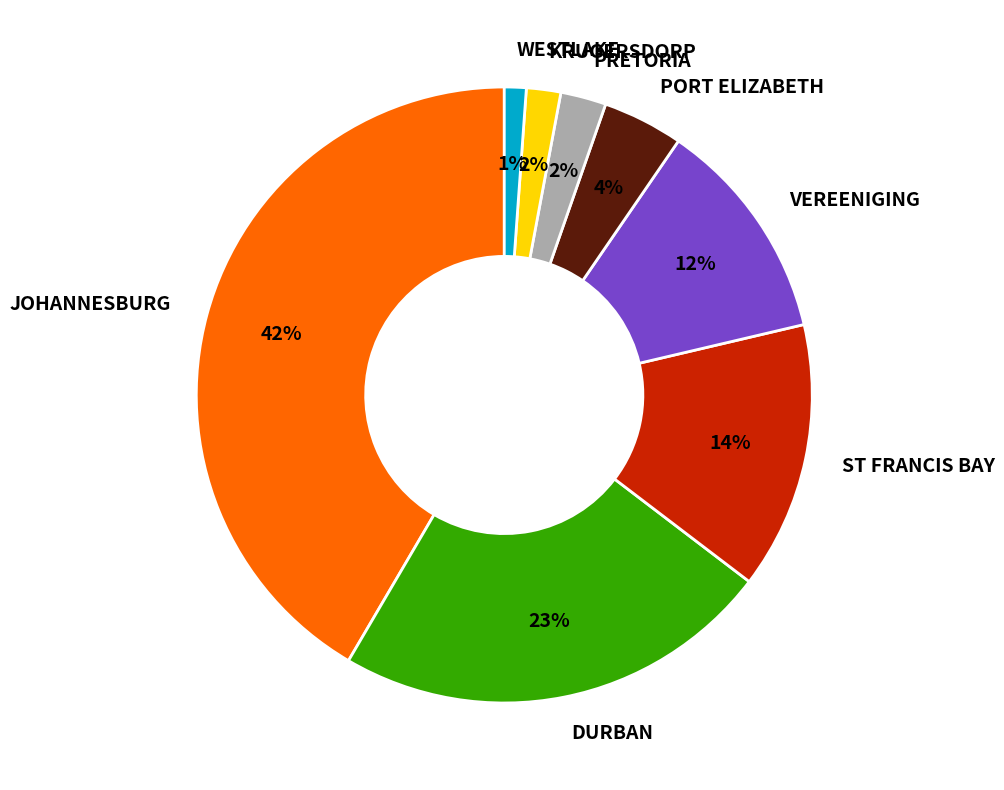

Between PORT ELIZABETH and WESTLAKE, which is larger?

PORT ELIZABETH